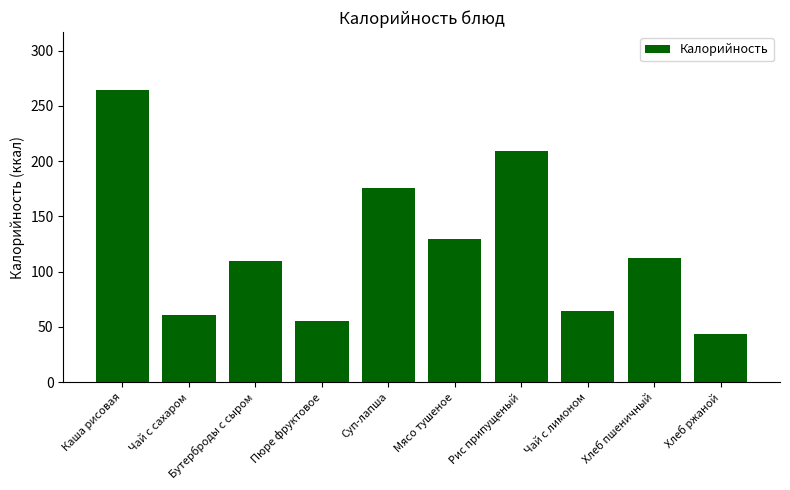

What is the difference between the values at Мясо тушеное and Рис припущеный?

79